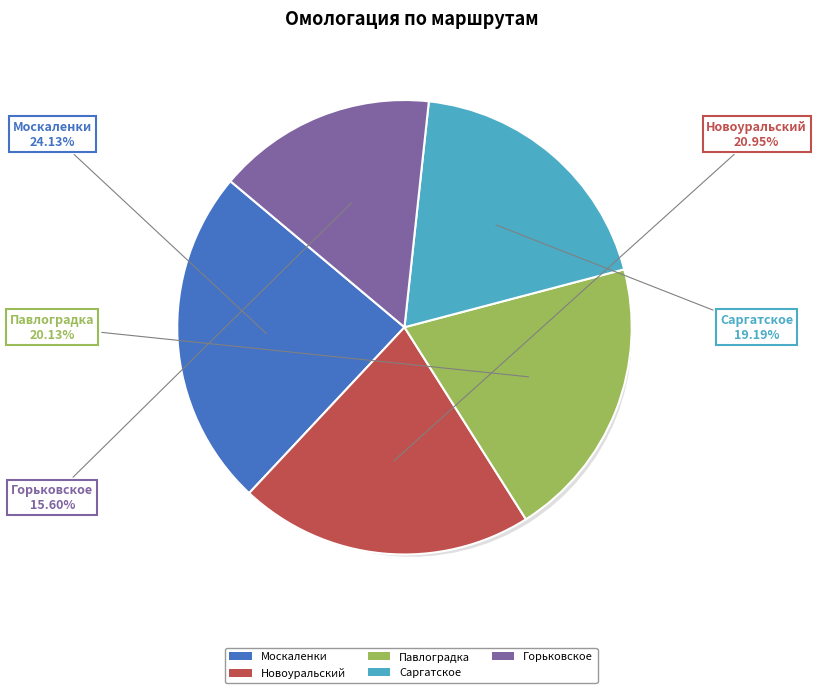

What percentage is the Павлоградка slice, to the nearest percent?

20%